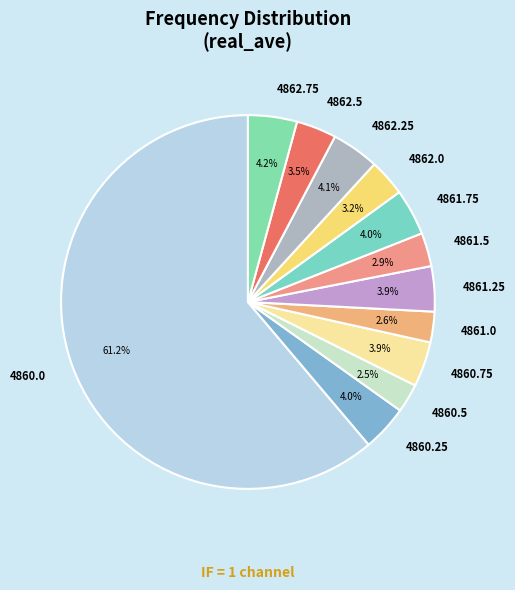

Approximately how many times larger is the value at 4862.75 compared to 4861.25?

1.1